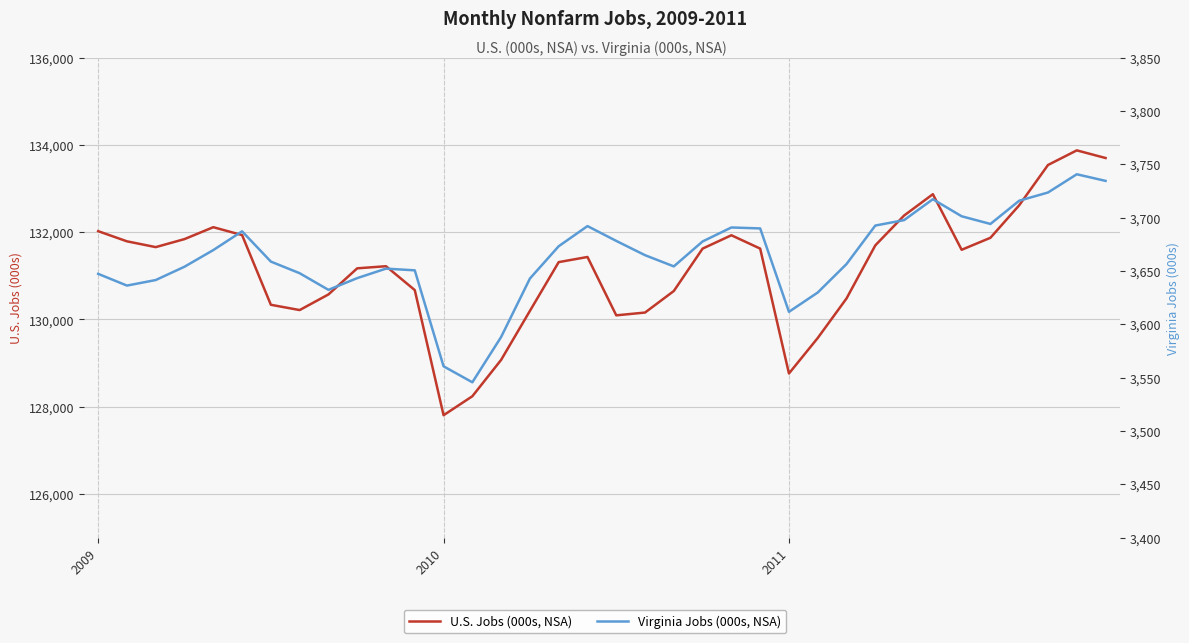

At which label does U.S. Jobs (000s, NSA) first exceed 131597?

2009